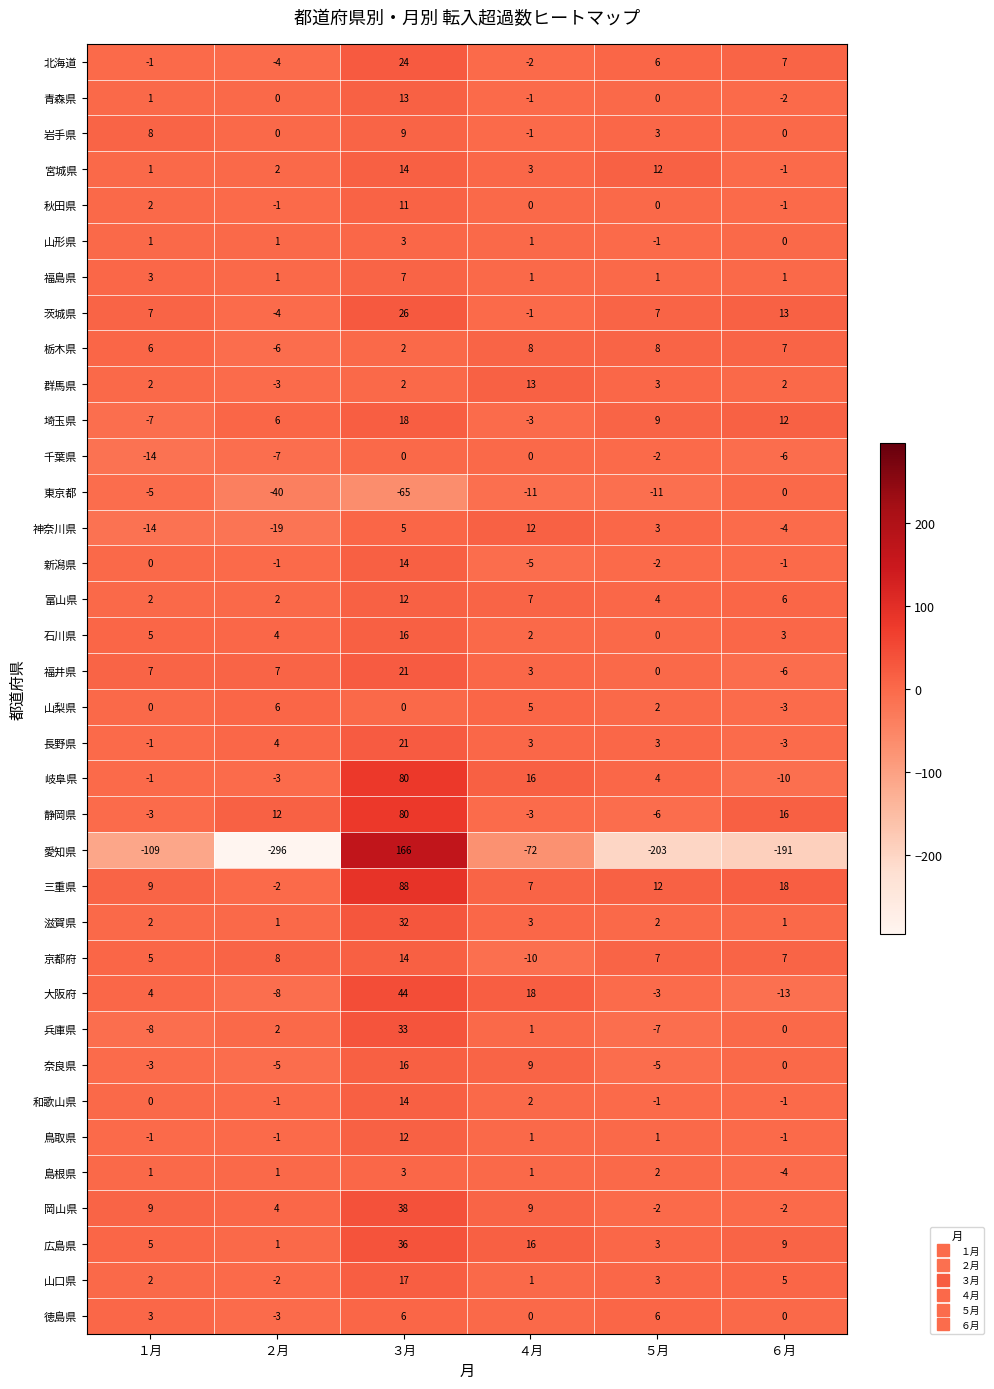

How many categories are shown in the chart?

6